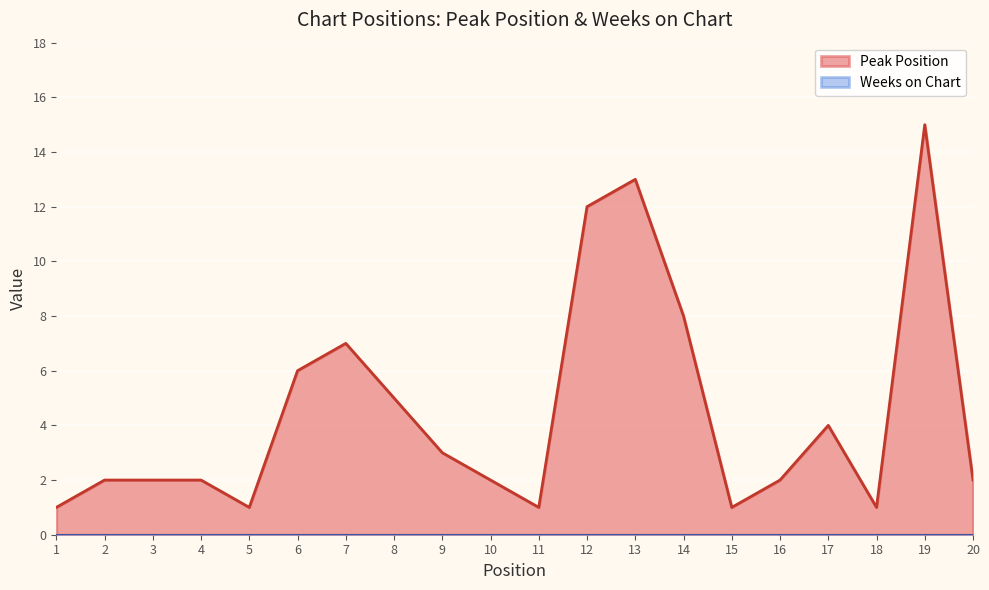

Rank the categories by value from highest to lowest.

19, 13, 12, 14, 7, 6, 8, 17, 9, 2, 3, 4, 10, 16, 20, 1, 5, 11, 15, 18